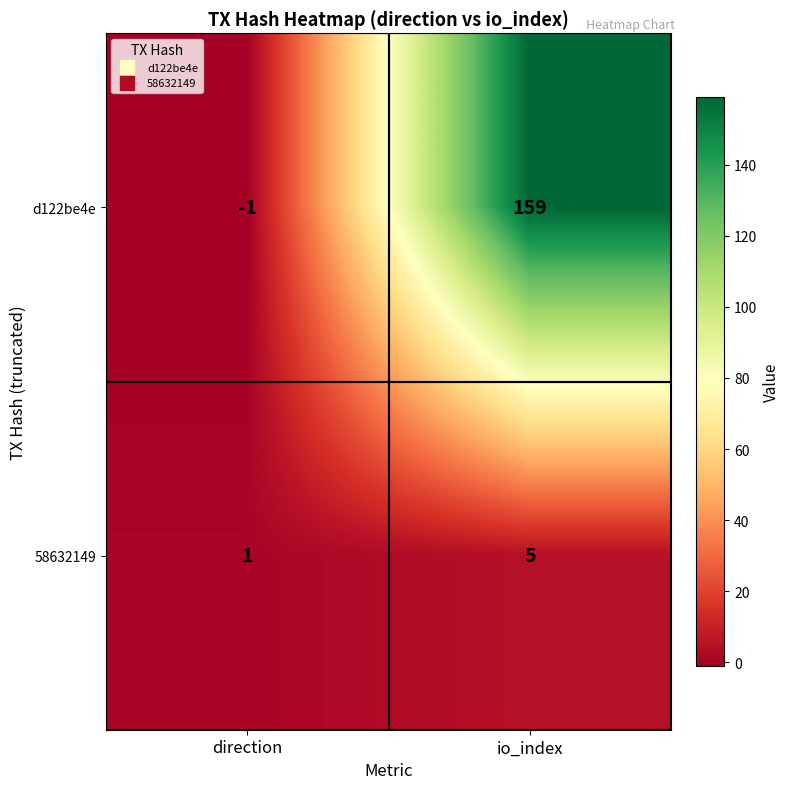

Where is d122be4e nearest to the value 79?

direction